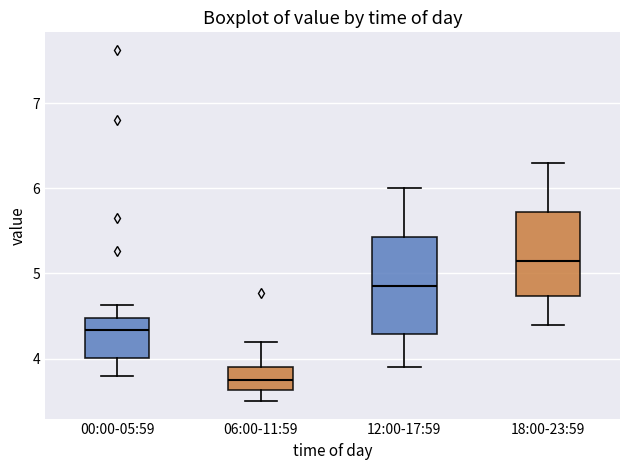

Comparing the boxes themselves (not the whiskers), which one is the tallest?

12:00-17:59